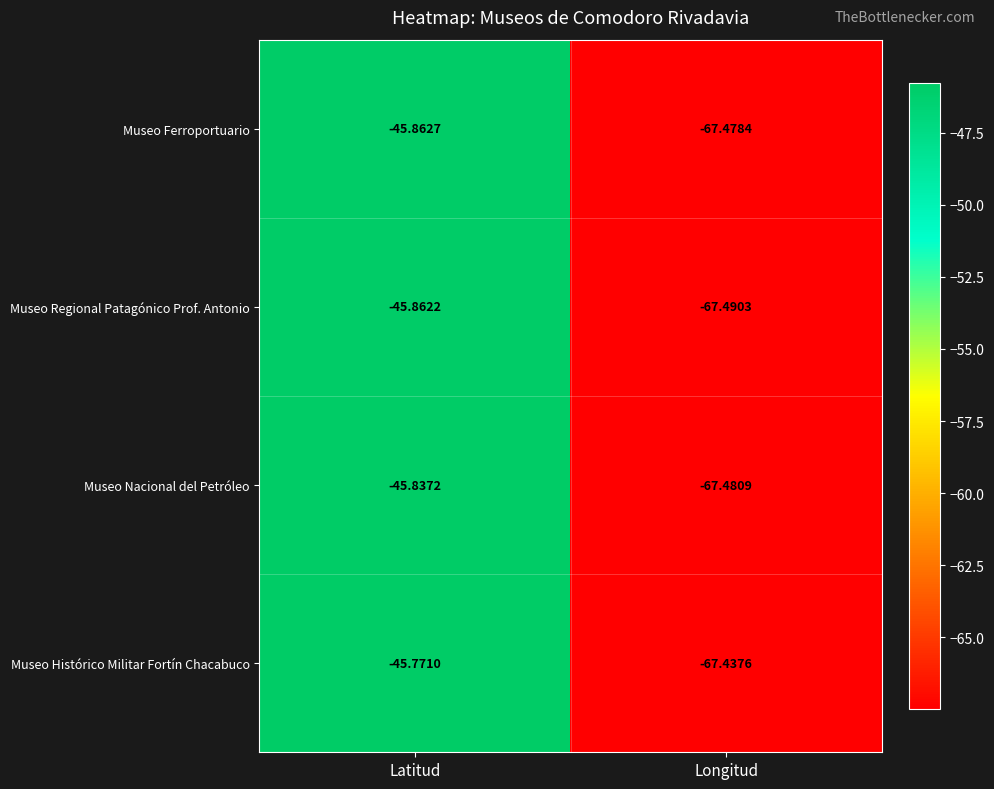

List the series in order of their peak value, highest first.

Museo Histórico Militar Fortín Chacabuco, Museo Nacional del Petróleo, Museo Regional Patagónico Prof. Antonio, Museo Ferroportuario